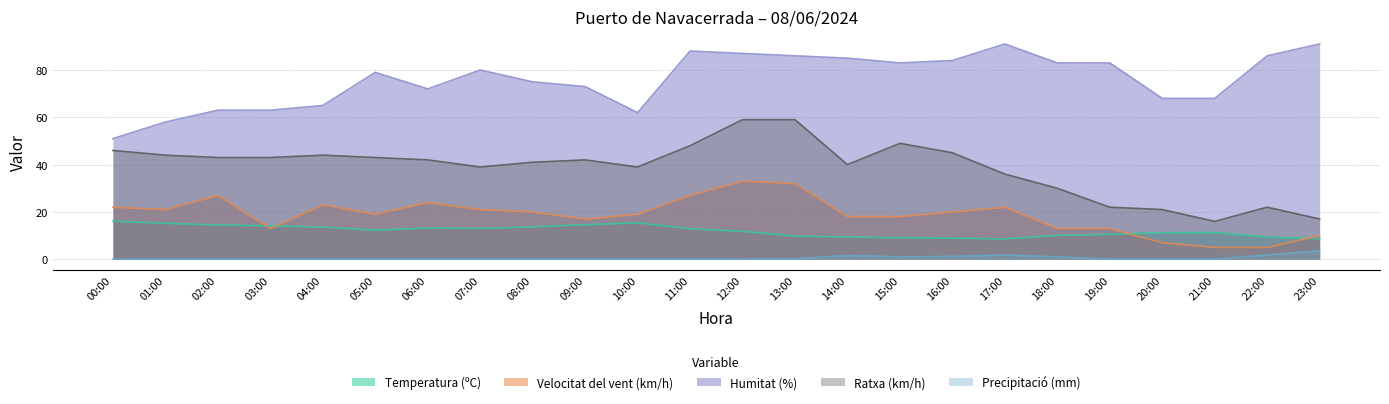

At 12:00, list the series in order from smallest to largest.

Precipitació (mm), Temperatura (ºC), Velocitat del vent (km/h), Ratxa (km/h), Humitat (%)